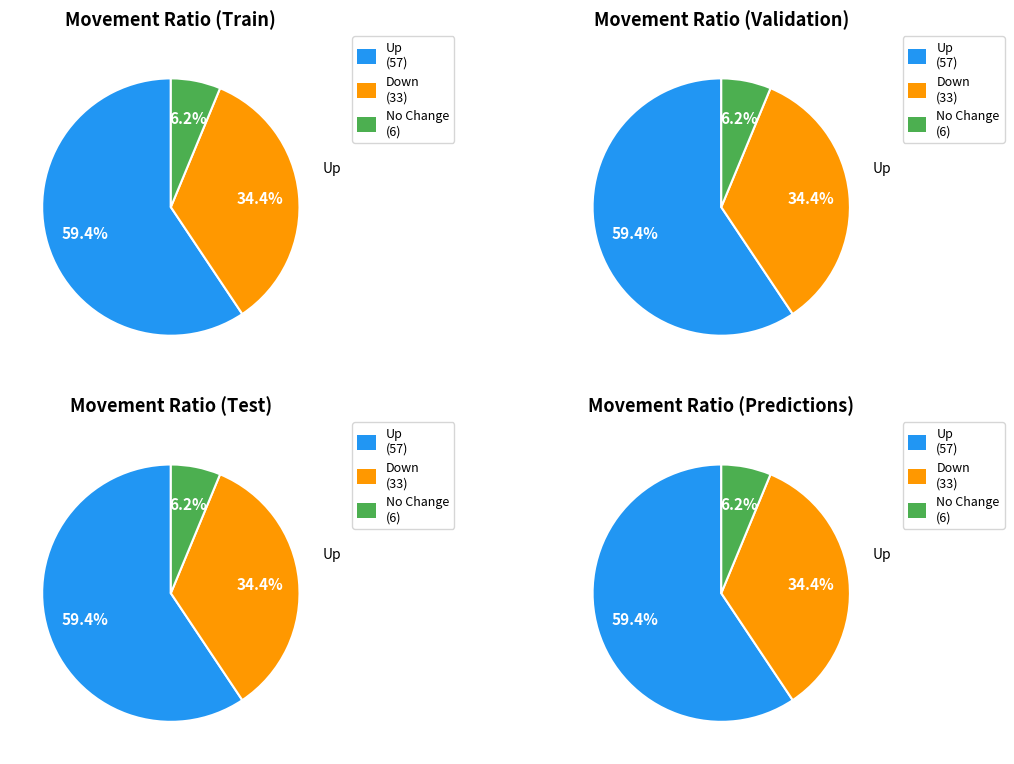

Which slice represents more than half of the pie?

up